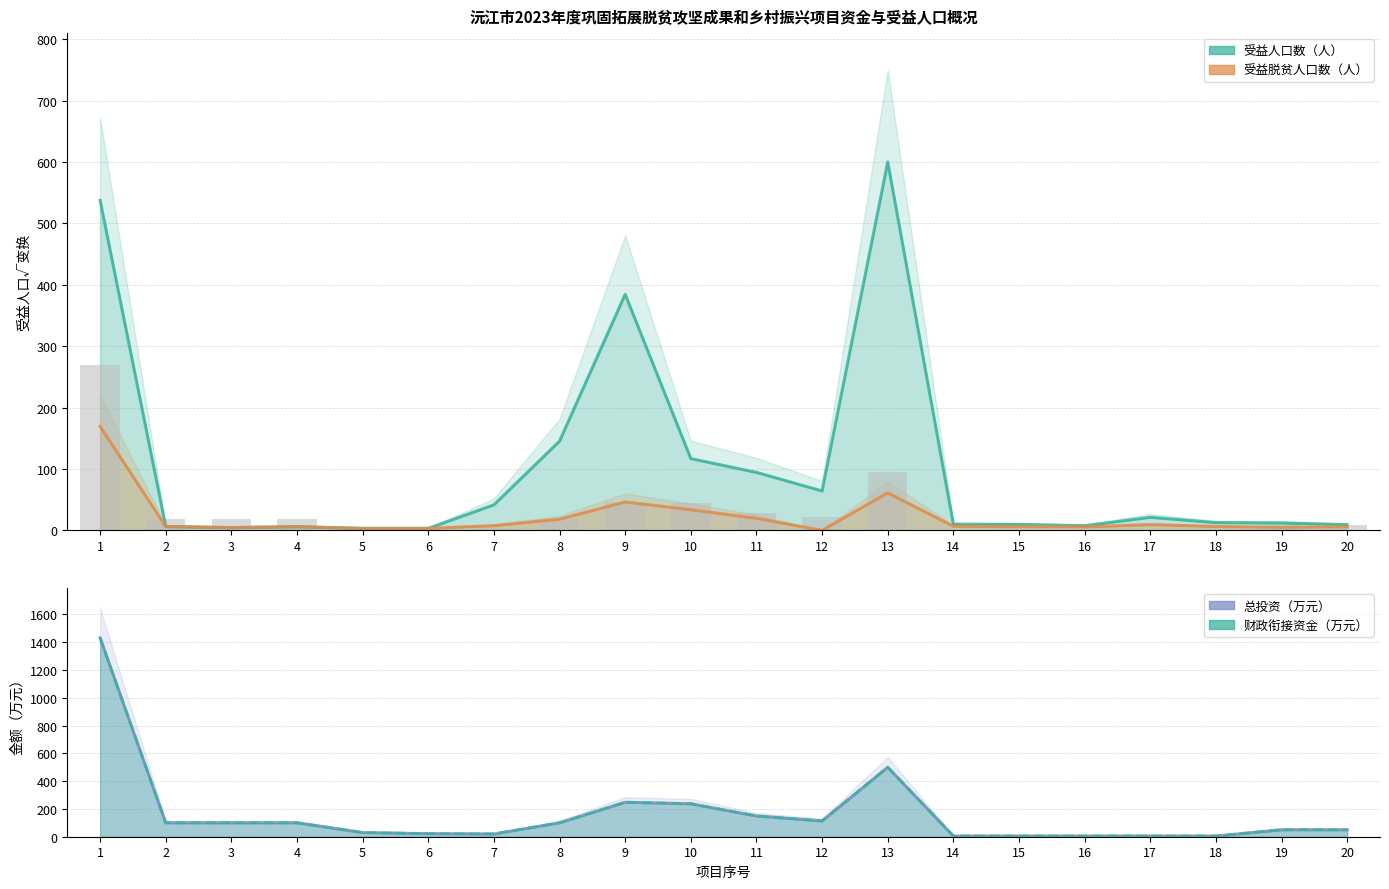

What is the maximum value for 财政衔接资金（万元）?

1431.9